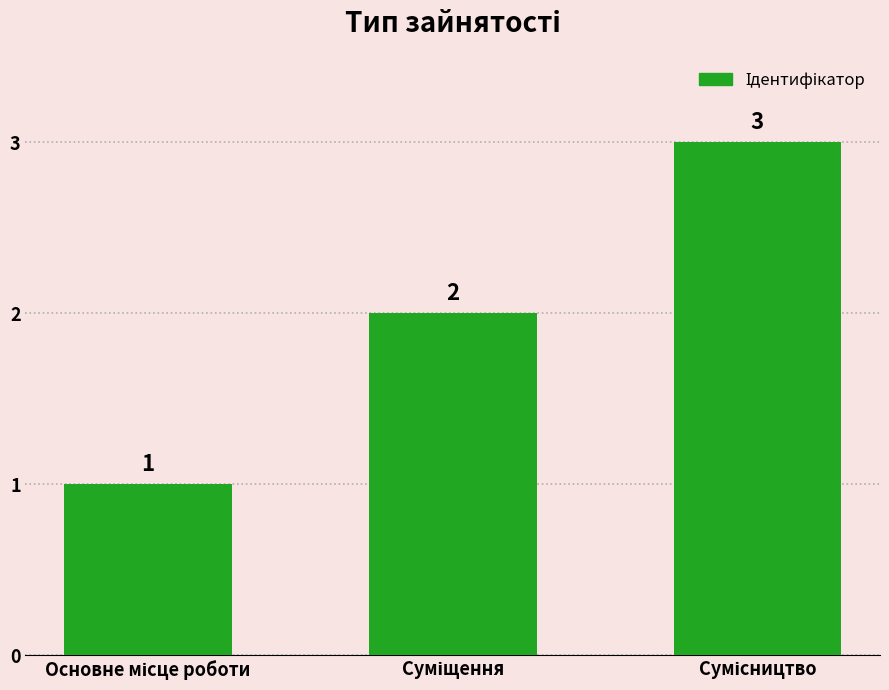

What is the sum of all values?

6